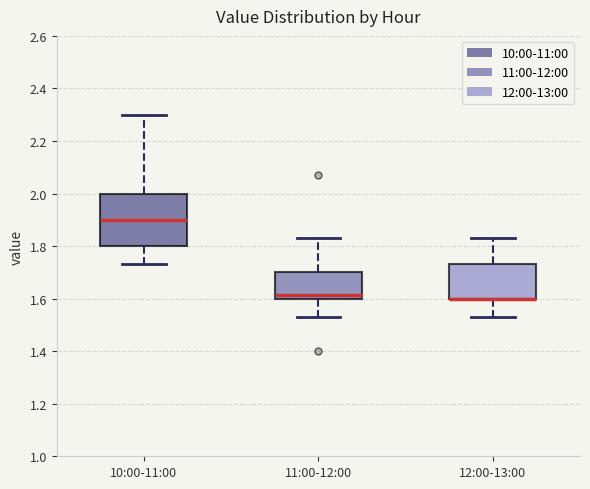

Where does the lower whisker of the box for 12:00-13:00 end on the y-axis? The values are not printed on the chart, so give them approximately, as read against the axis.

1.54